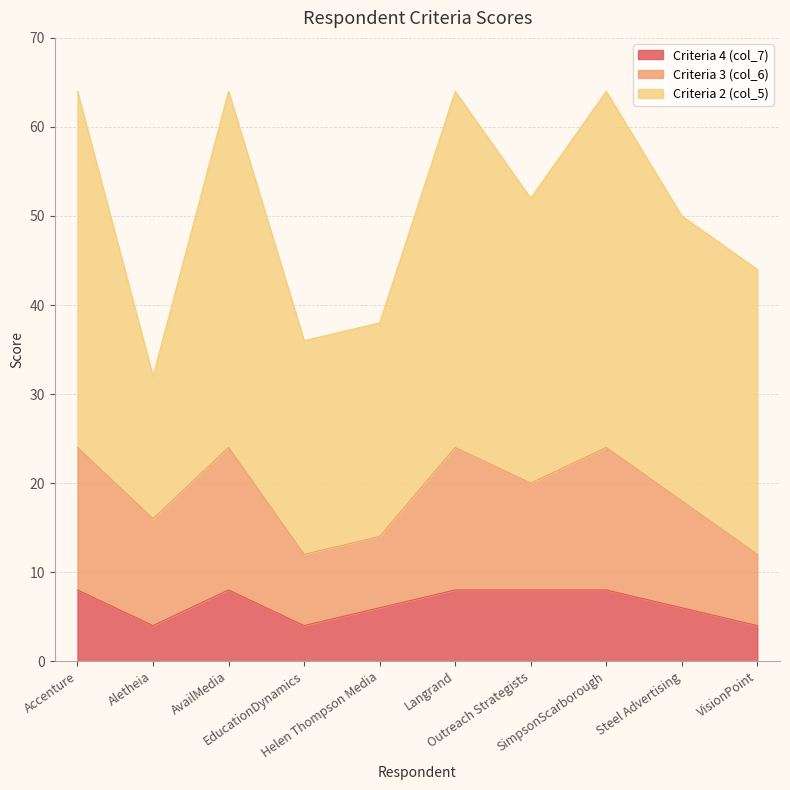

Between Aletheia and Helen Thompson Media, which series saw the biggest shift?

Criteria 2 (col_5)